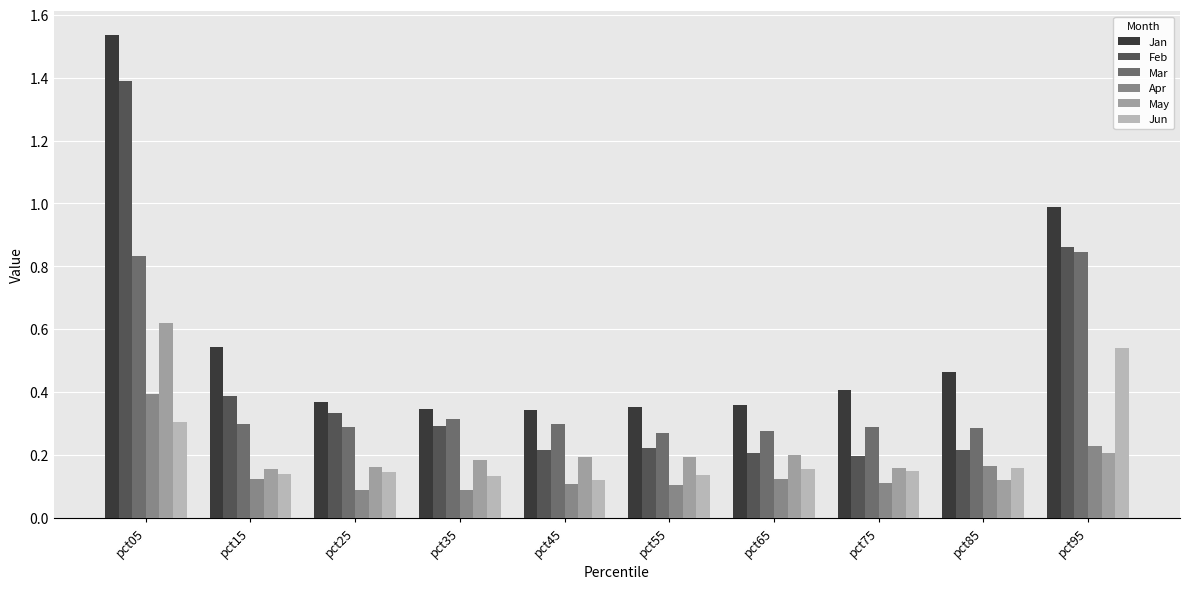

Between pct05 and pct95, which series saw the biggest shift?

Jan